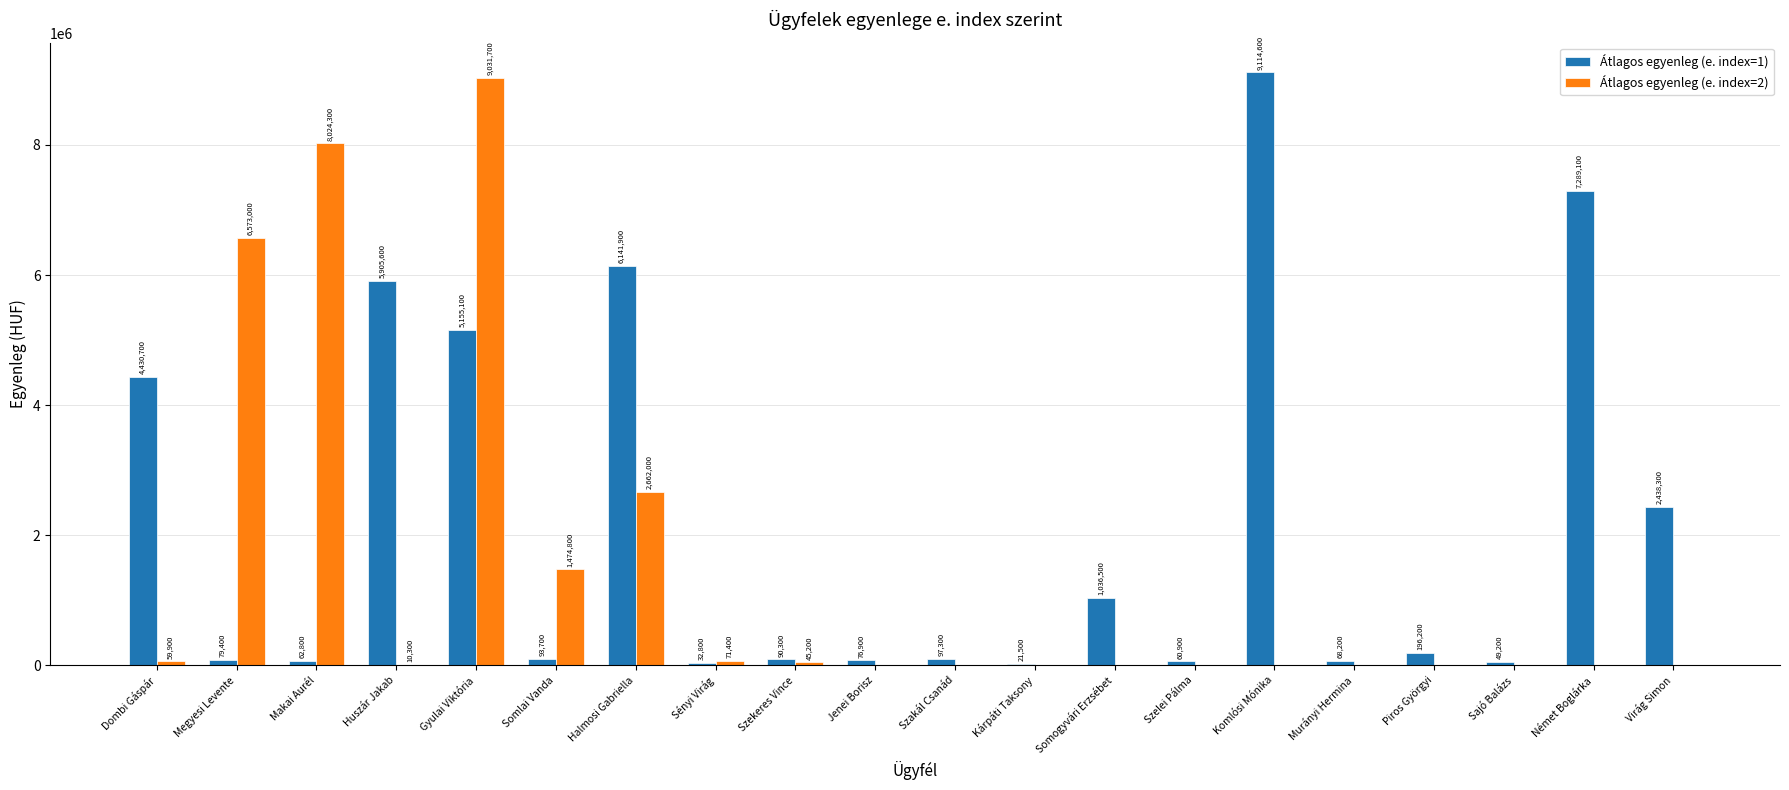

Are the bars horizontal?

No